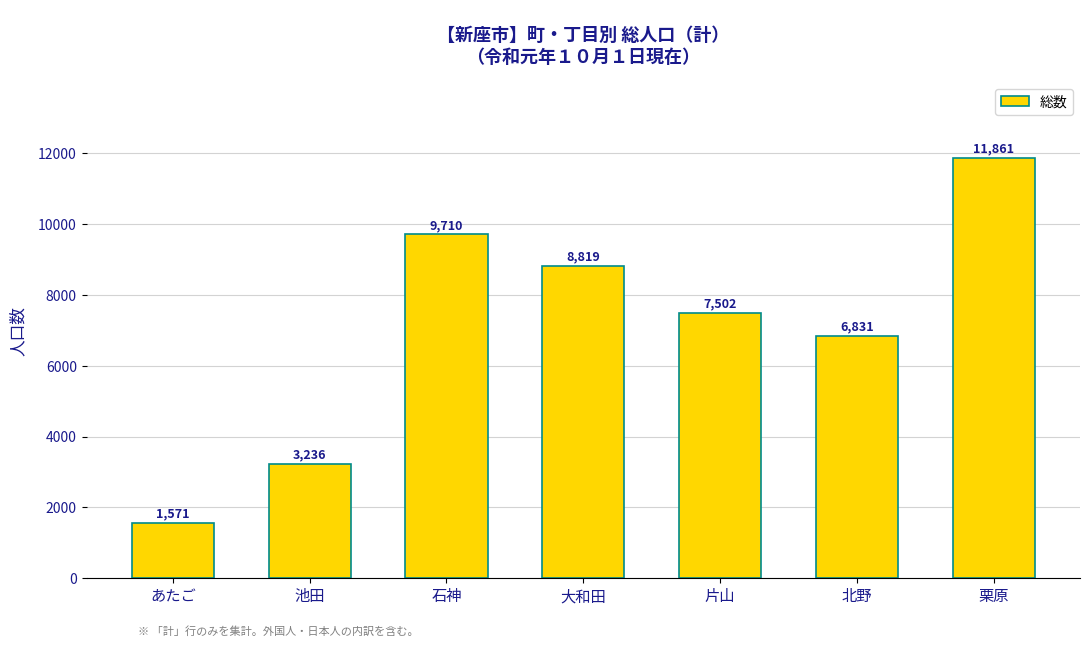

True or false: the data shows 6831 at 北野.

True